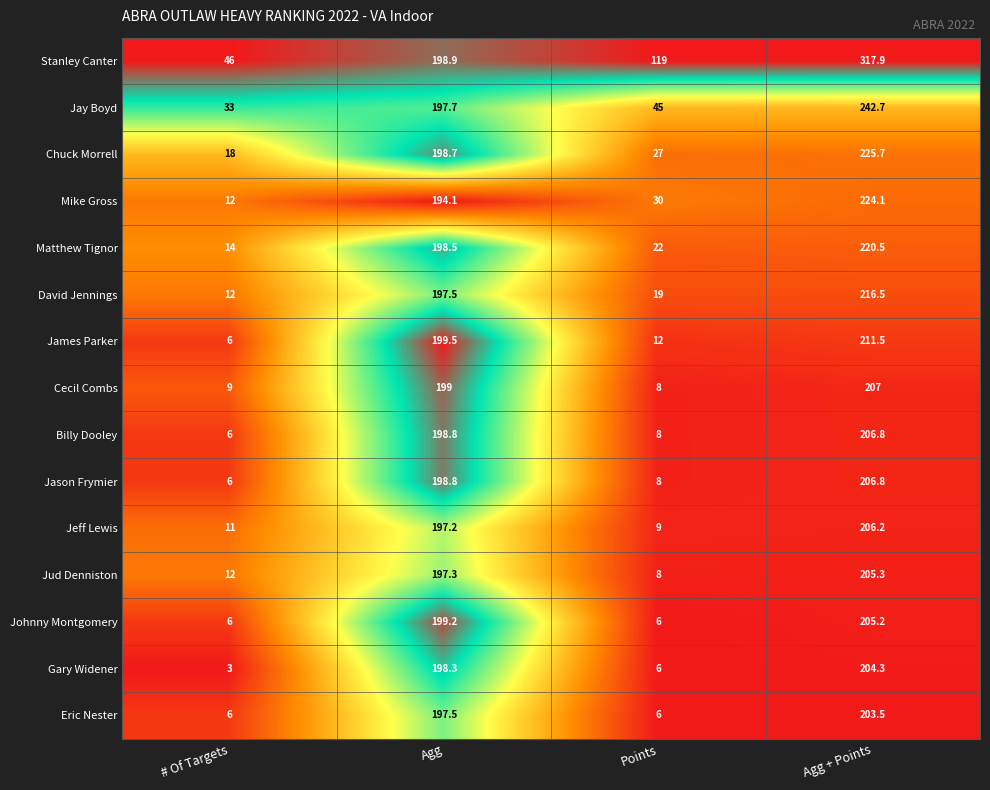

Which category has the highest value across all series?

Agg + Points